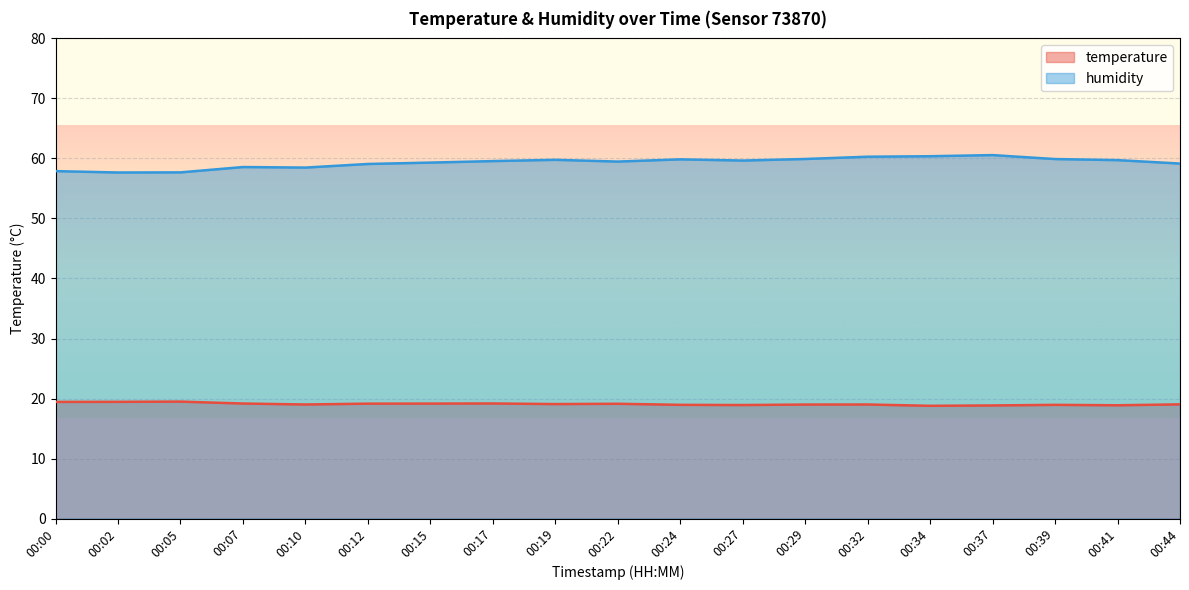

At how many categories does at least one series exceed 32?

19